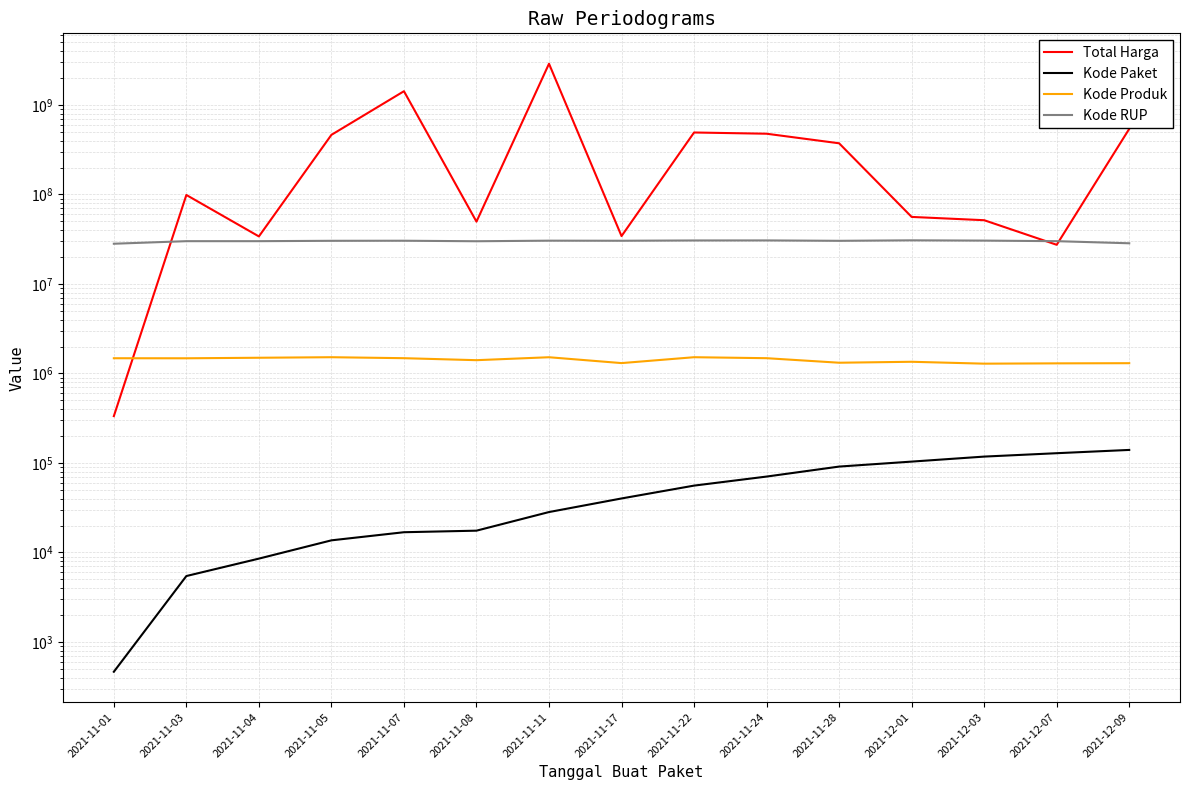

Which has a higher value, 2021-12-07 or 2021-11-11?

2021-11-11